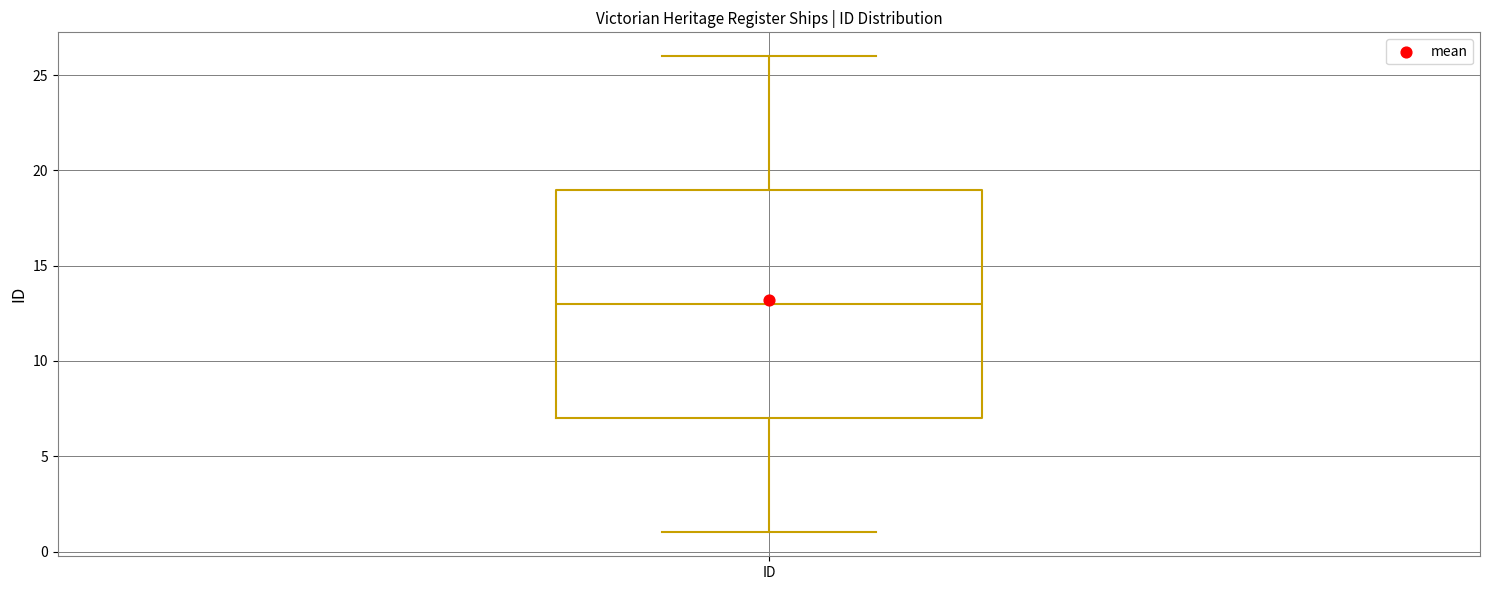

Read this box plot against the y-axis: the position of the median line, the range covered by the box, and the ends of both whiskers. The values are not printed on the chart, so give them approximately, as read against the axis.

median 13, box 7 to 19, whiskers 1 to 26